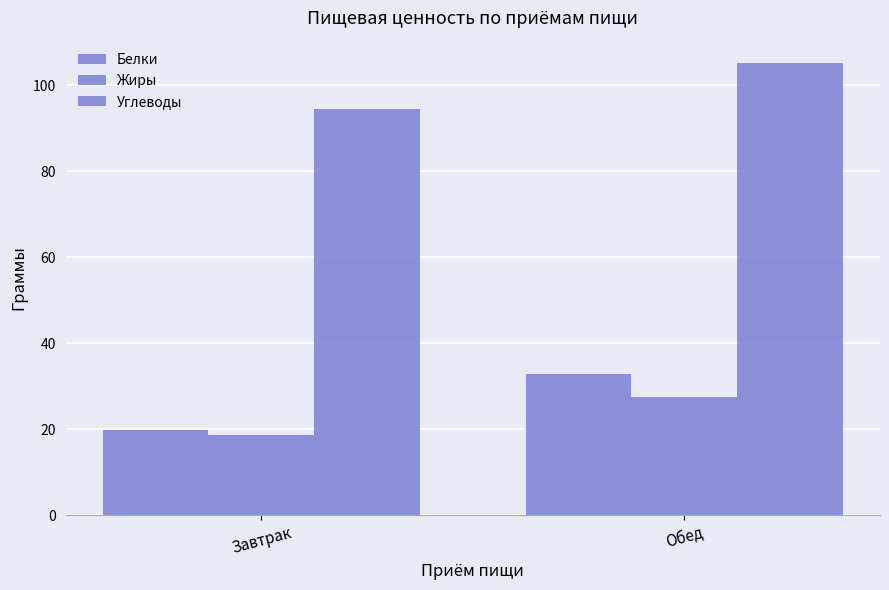

At which label does Углеводы first exceed 105?

Обед